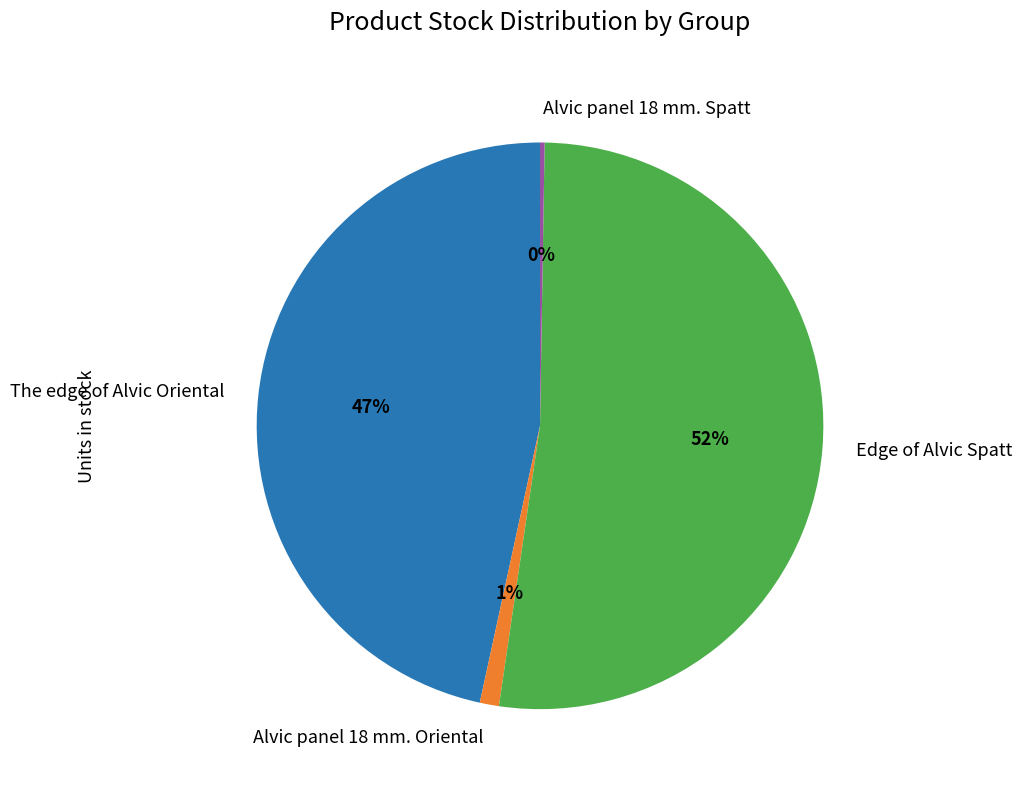

To the nearest percent, what is the average slice percentage?

25%